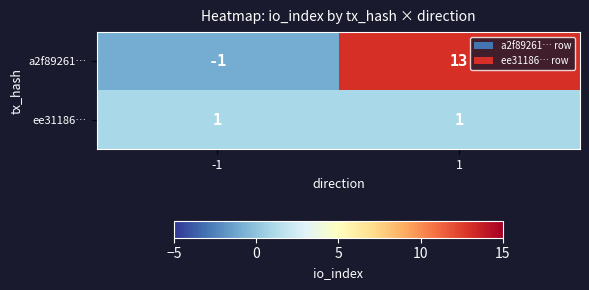

What is the smallest value displayed?

-1